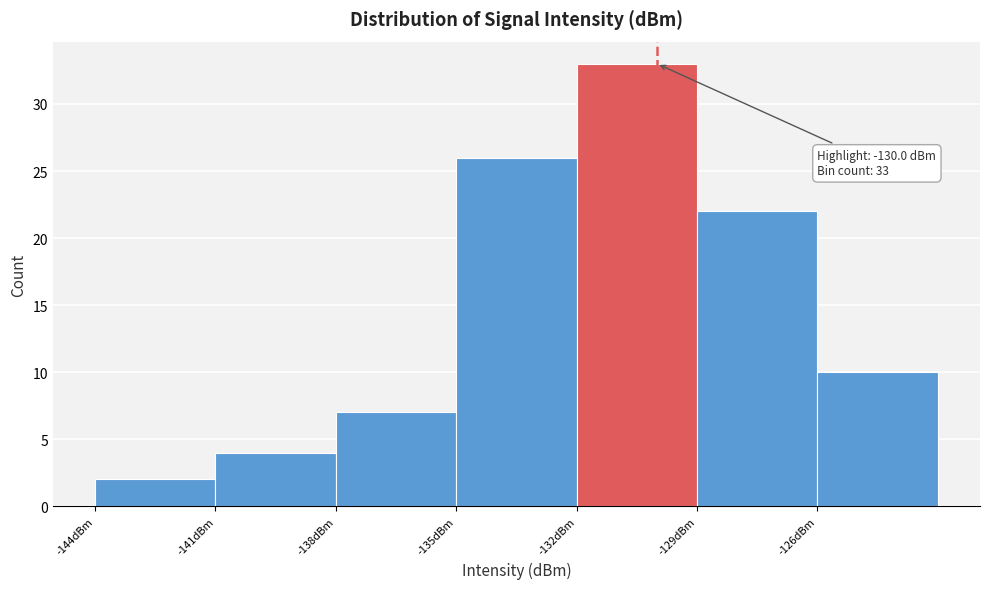

Over which range of the x-axis is the bar tallest?

-132 to -129